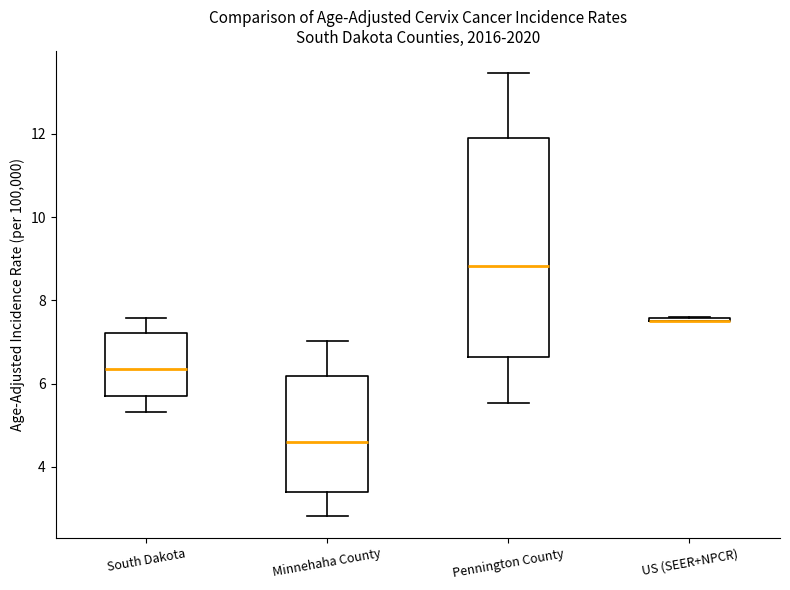

Which box is the tallest, from its lower edge to its upper edge?

Pennington County